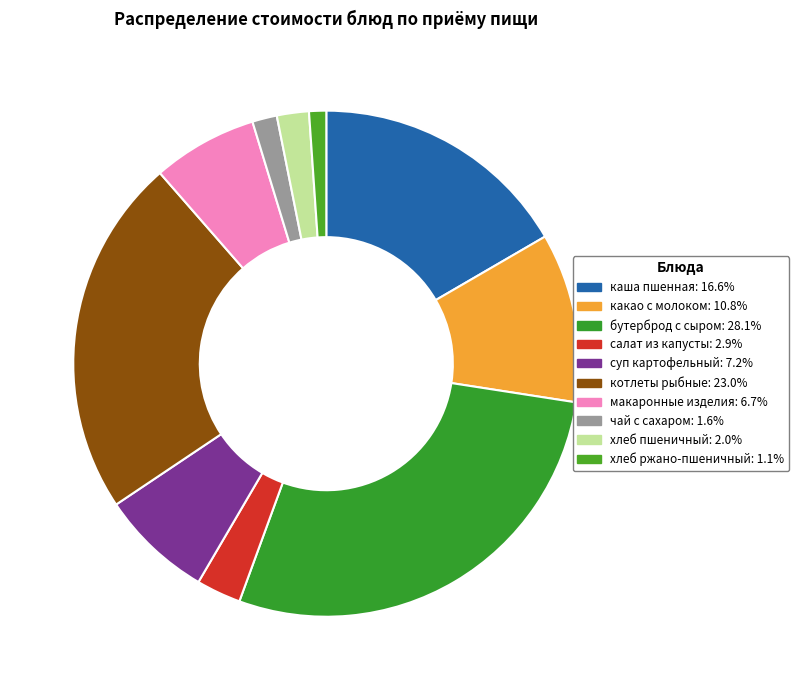

How many segments does this pie chart have?

10